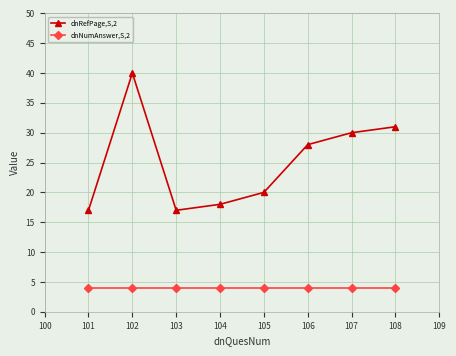

Does the chart display data point markers on the line(s)?

Yes